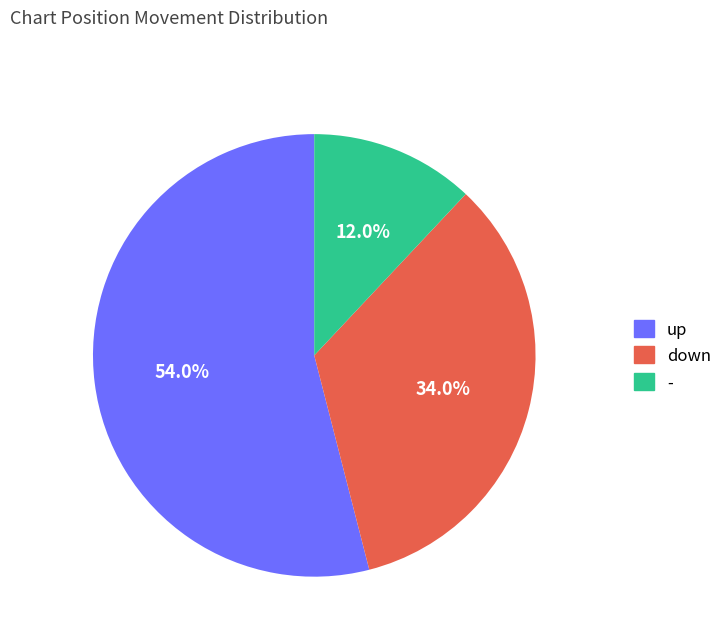

True or false: up accounts for 54% of the total.

True